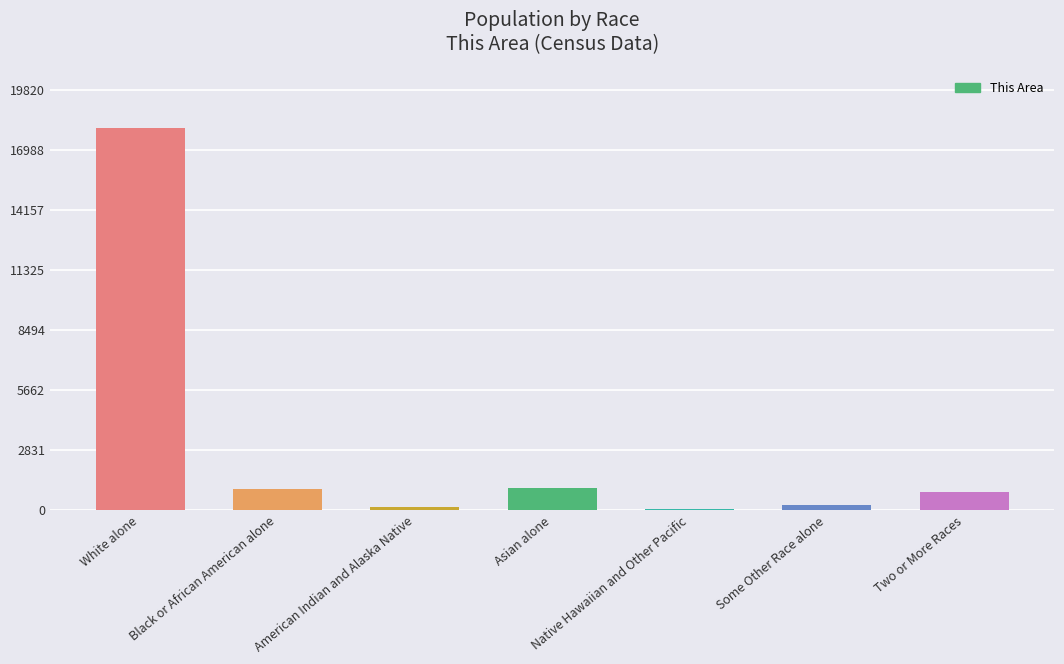

True or false: the data shows 18019 at White alone.

True